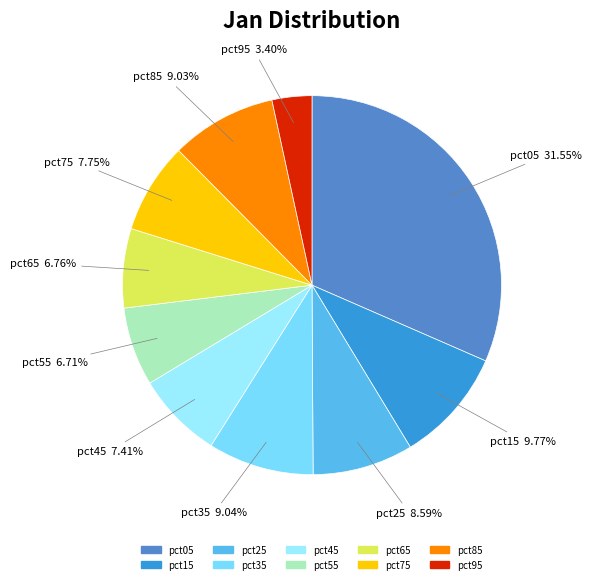

True or false: pct85 accounts for 14% of the total.

False